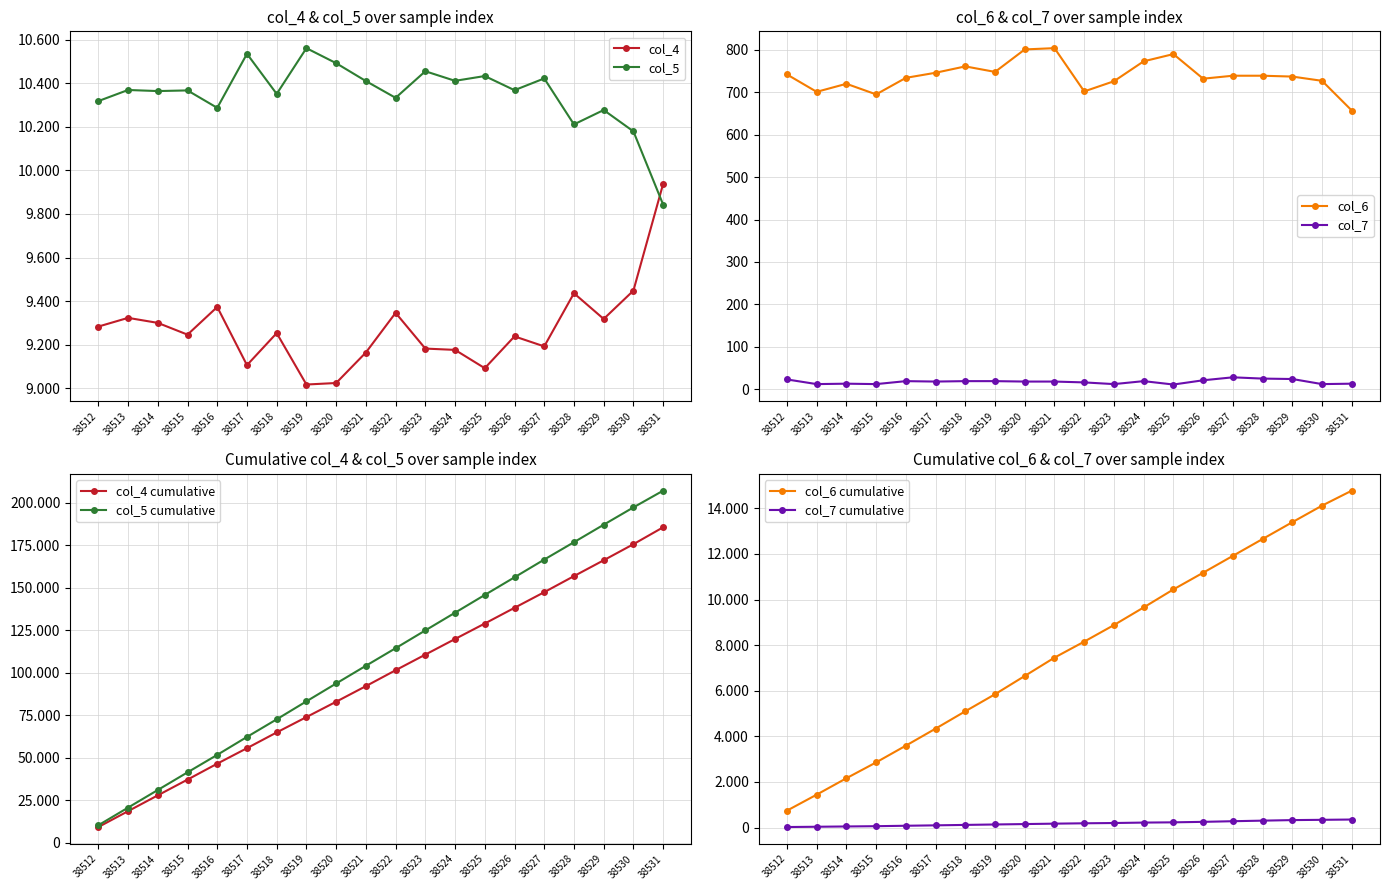

True or false: col_6 has a value of 408 at 38518.

False